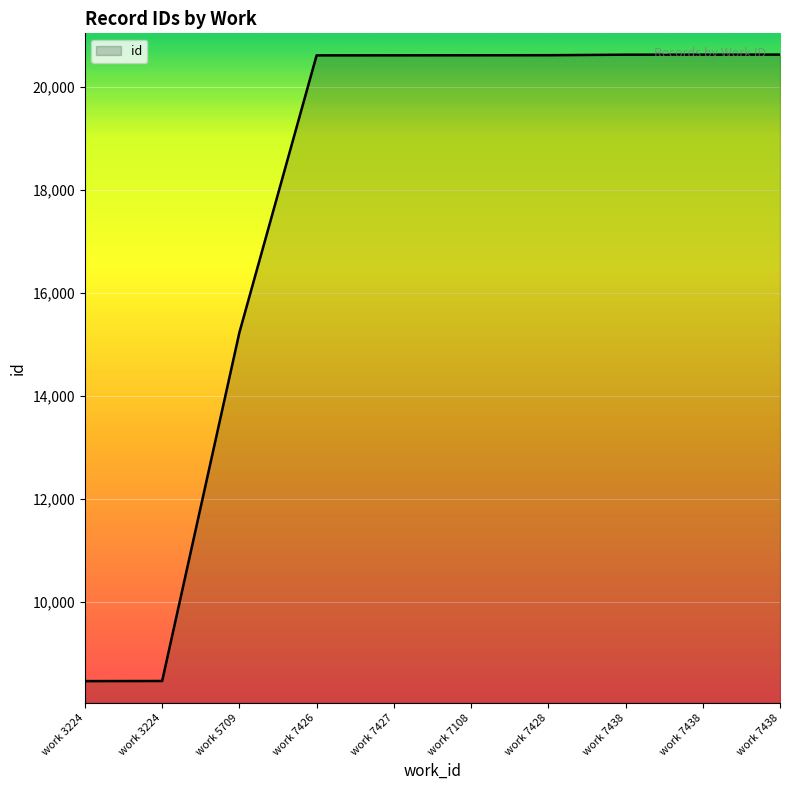

How many lines are shown in the chart?

1